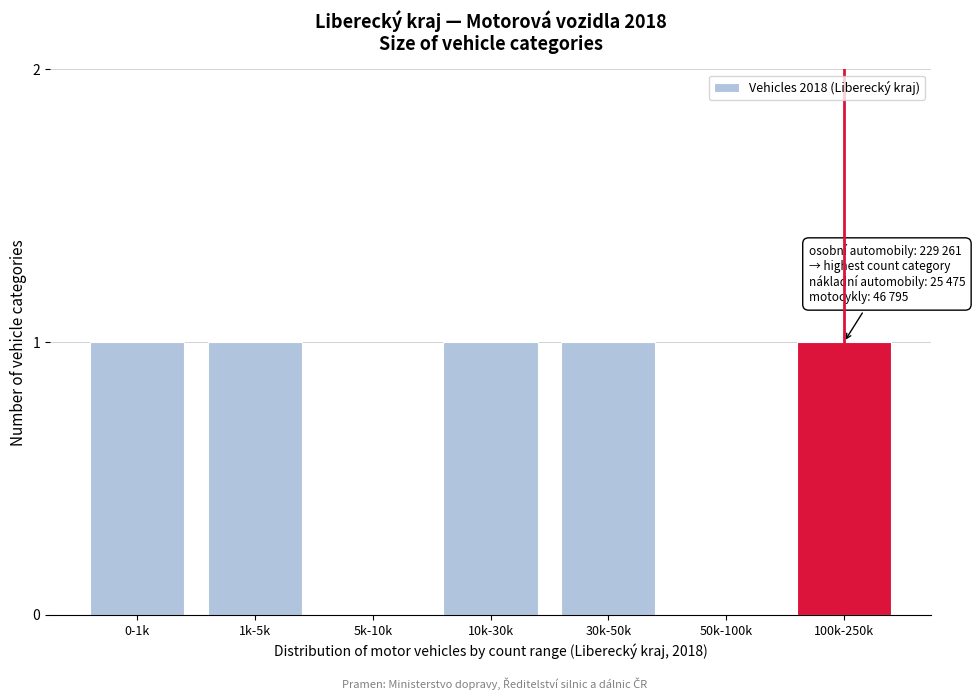

Reading right to left, transcribe all the data shown in this chart.

100k-250k=1	50k-100k=0	30k-50k=1	10k-30k=1	5k-10k=0	1k-5k=1	0-1k=1